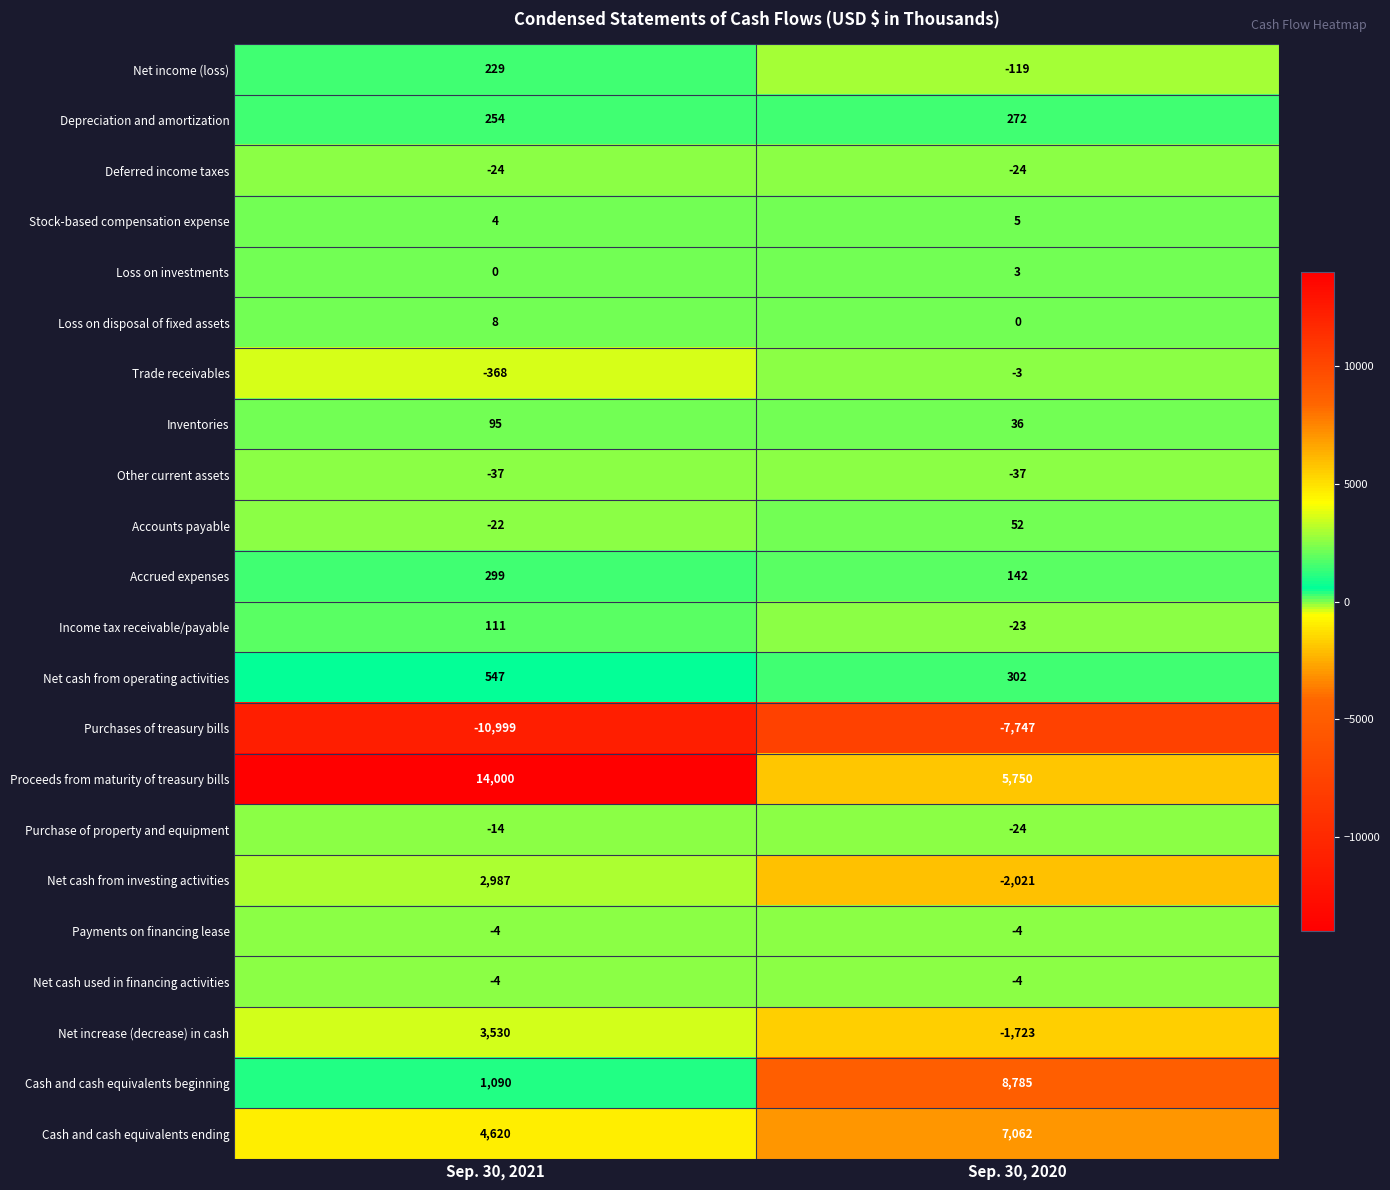

What is the minimum value shown in the chart?

-10999